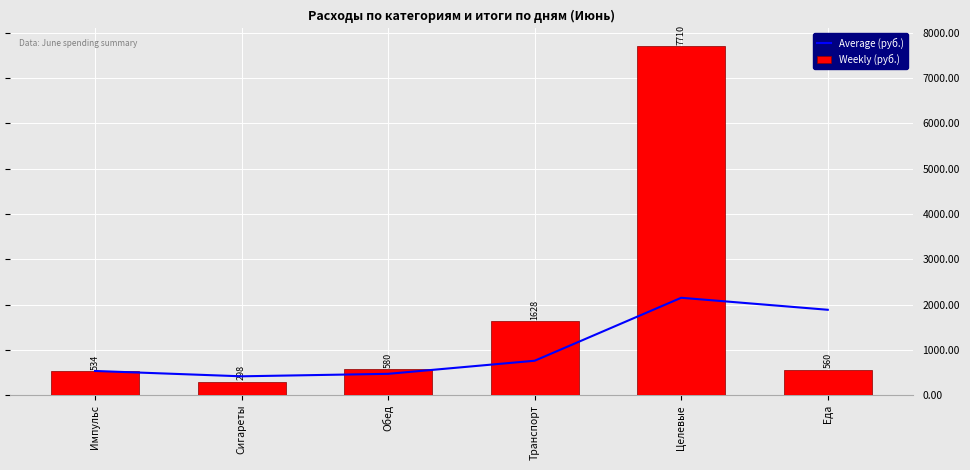

Reading left to right, extract all data points from this chart.

Average (руб.): 534.0	416.0	470.7	760.0	2150.0	1885.0
Weekly (руб.): 534.0	298.0	580.0	1628.0	7710.0	560.0